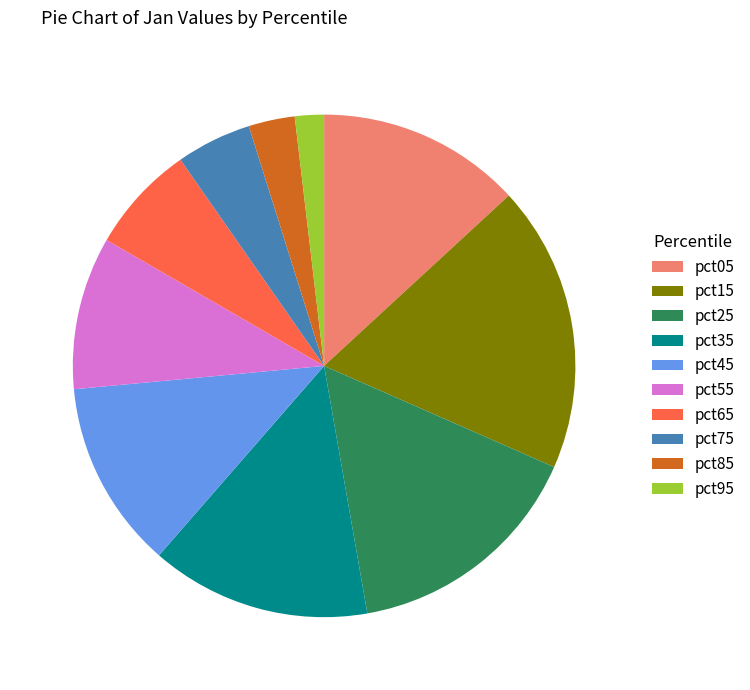

Does any single category account for the majority?

No